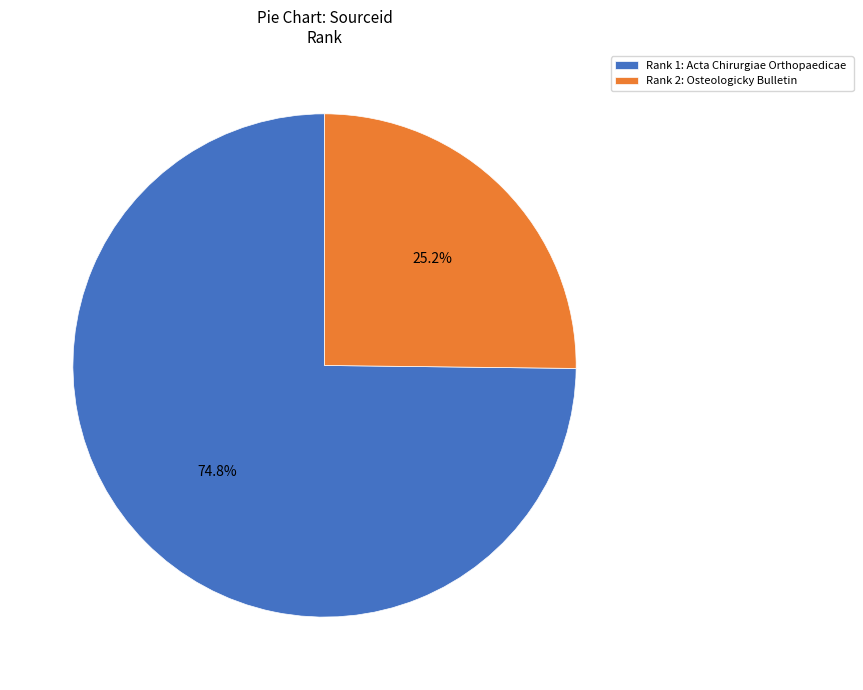

What is the ratio of the value at Rank 1: Acta Chirurgiae Orthopaedicae to the value at Rank 2: Osteologicky Bulletin?

3.0